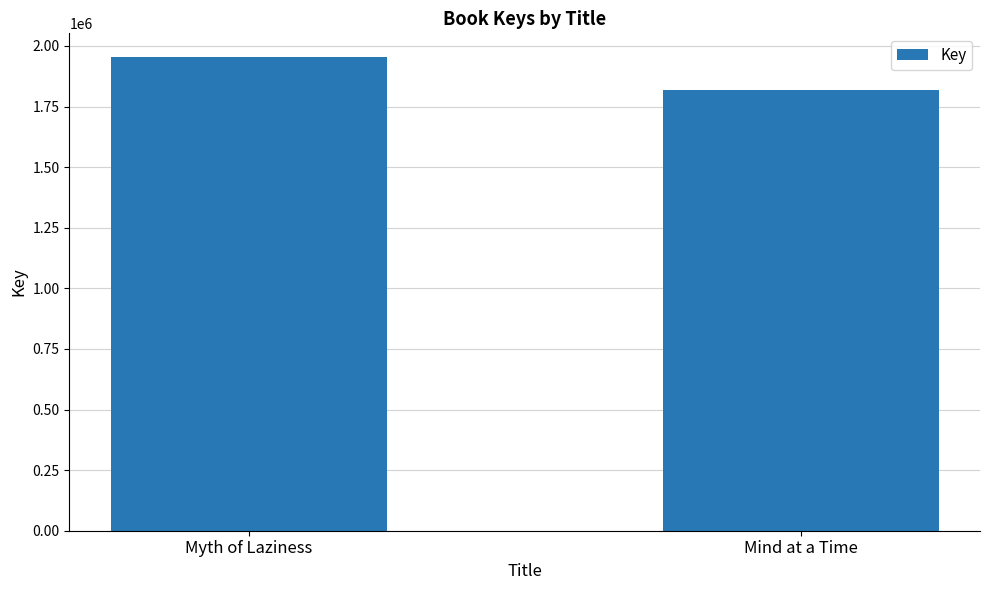

Is it true that the value at Mind at a Time is 2742129?

False